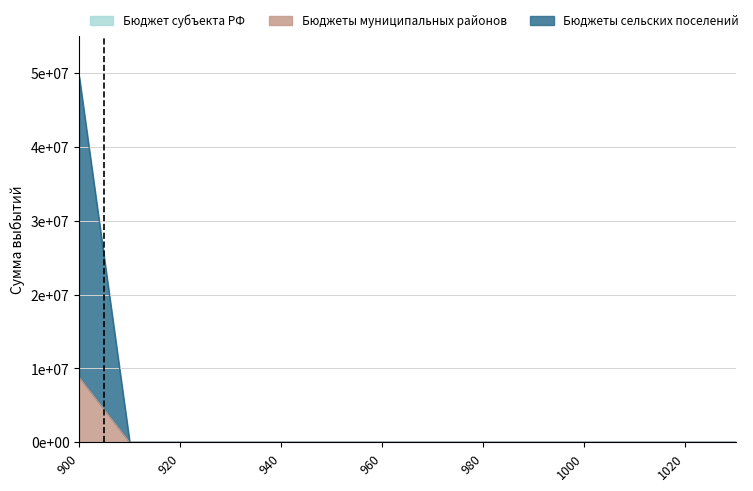

True or false: Бюджеты муниципальных районов and Бюджеты сельских поселений intersect in this chart.

False